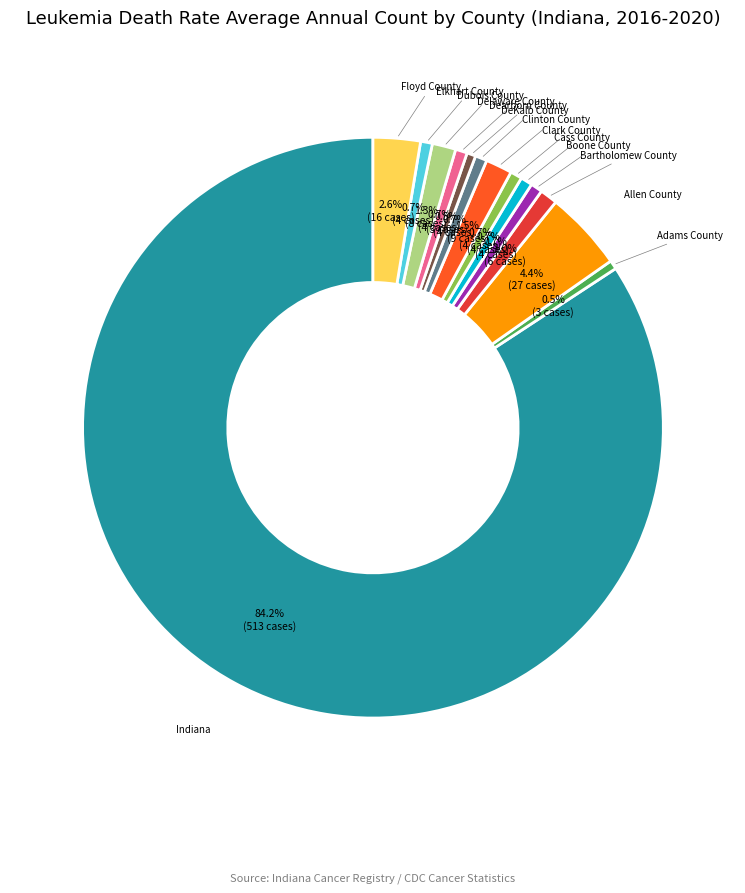

Do Indiana and Elkhart County together represent more than half of the pie?

Yes